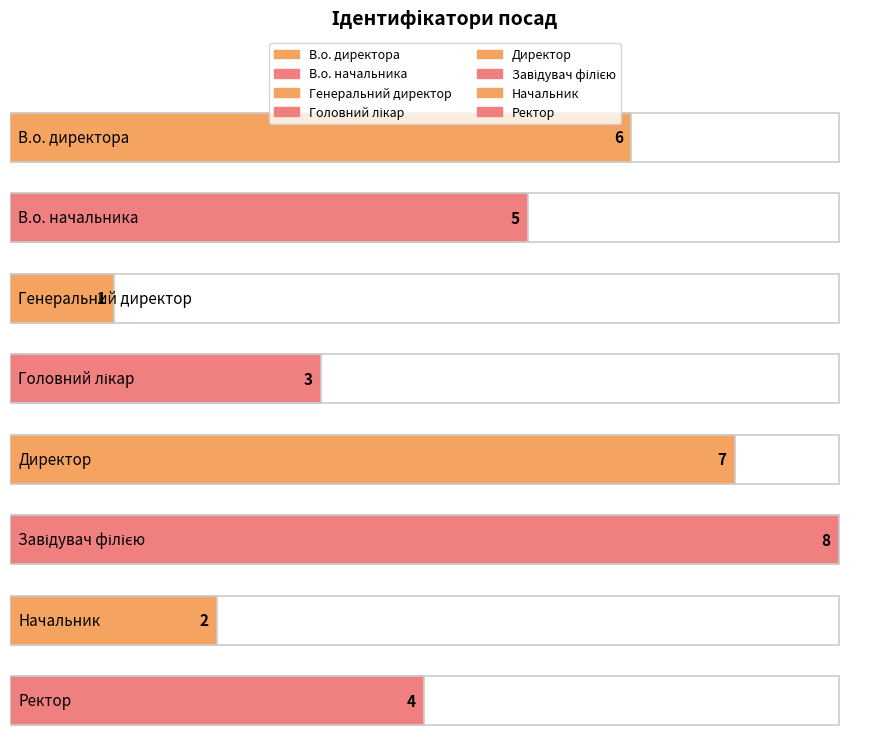

Rank the categories by value from lowest to highest.

Генеральний директор, Начальник, Головний лікар, Ректор, В.о. начальника, В.о. директора, Директор, Завідувач філією